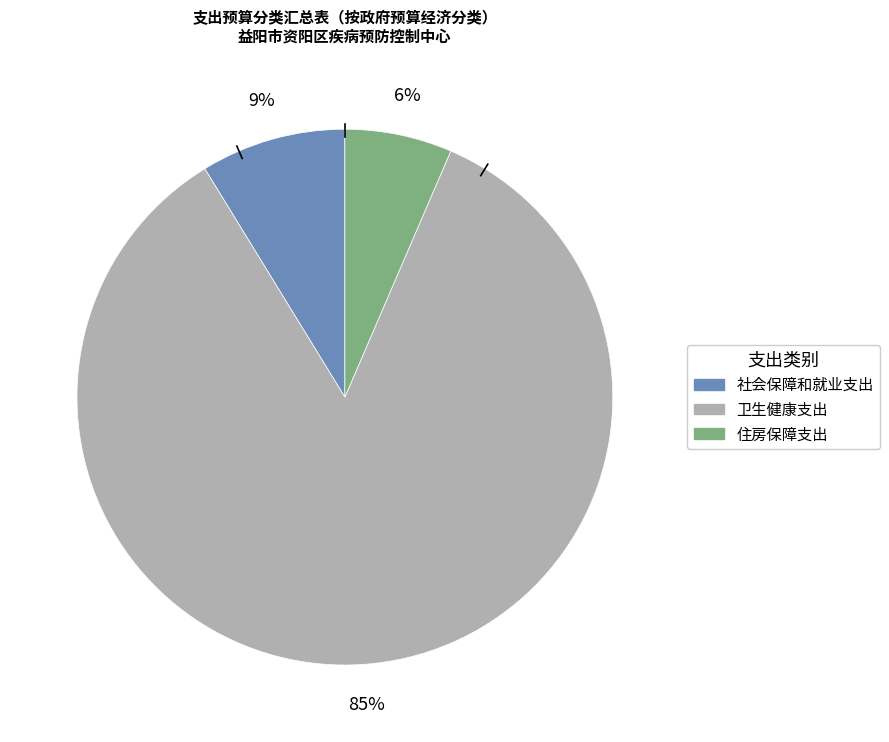

Do 住房保障支出 and 卫生健康支出 together represent more than half of the pie?

Yes